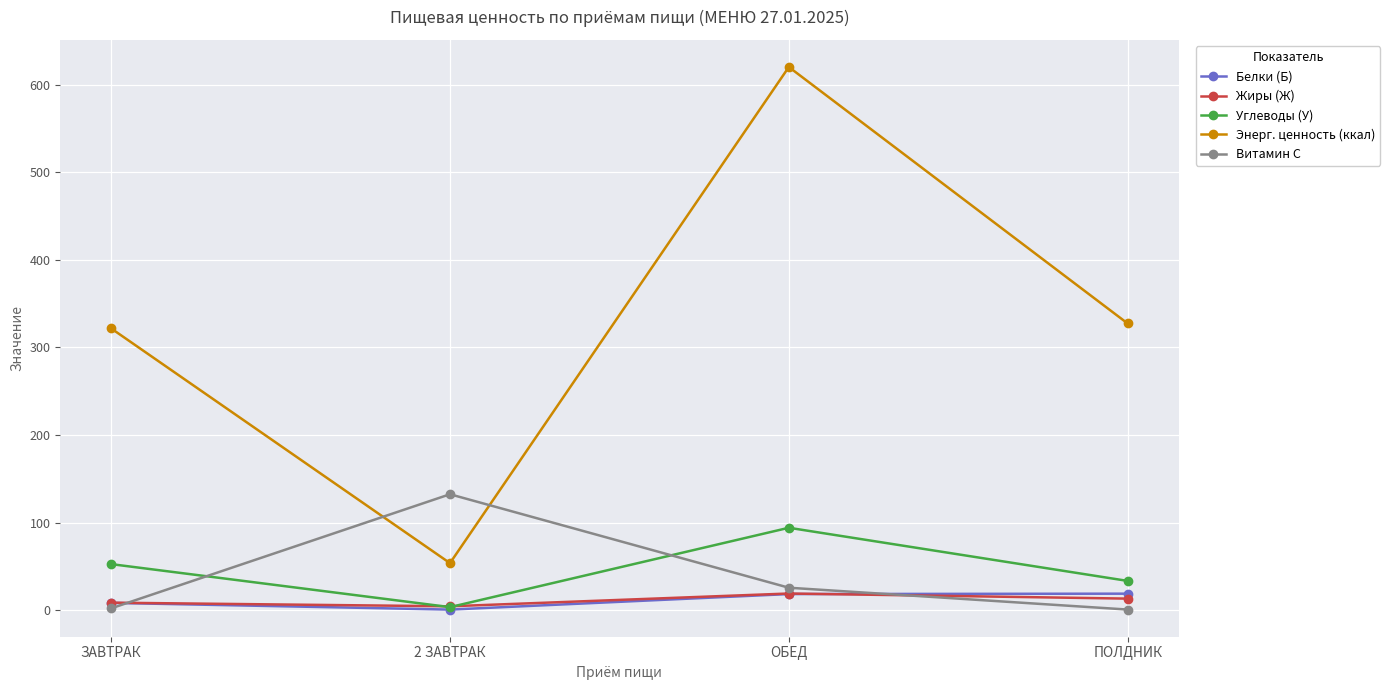

At which label does Углеводы (У) reach its peak?

ОБЕД